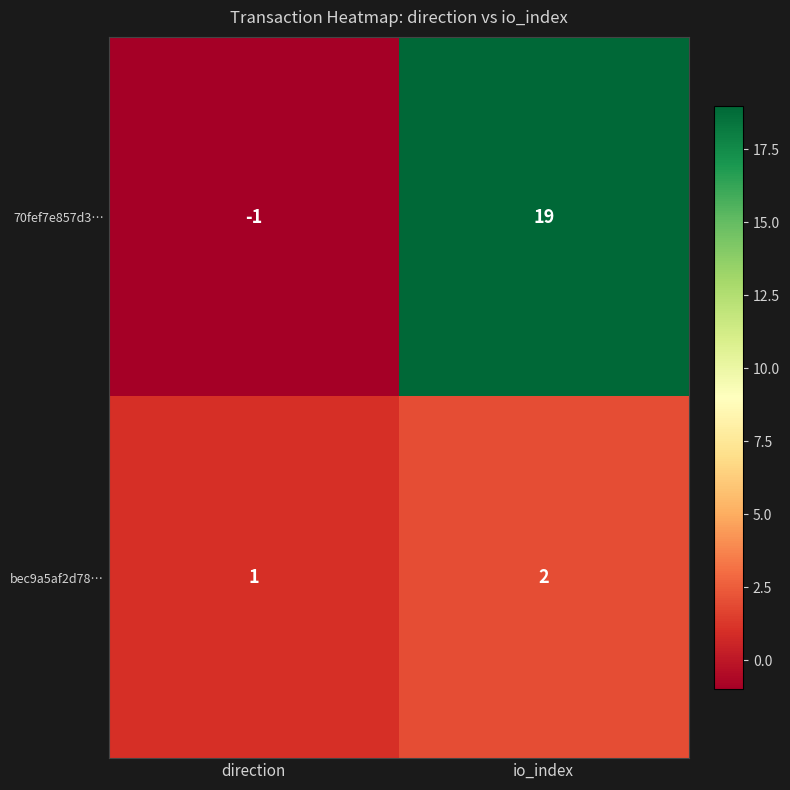

Reading left to right, list all the values displayed in this chart.

70fef7e857d3…: direction=-1	io_index=19
bec9a5af2d78…: direction=1	io_index=2